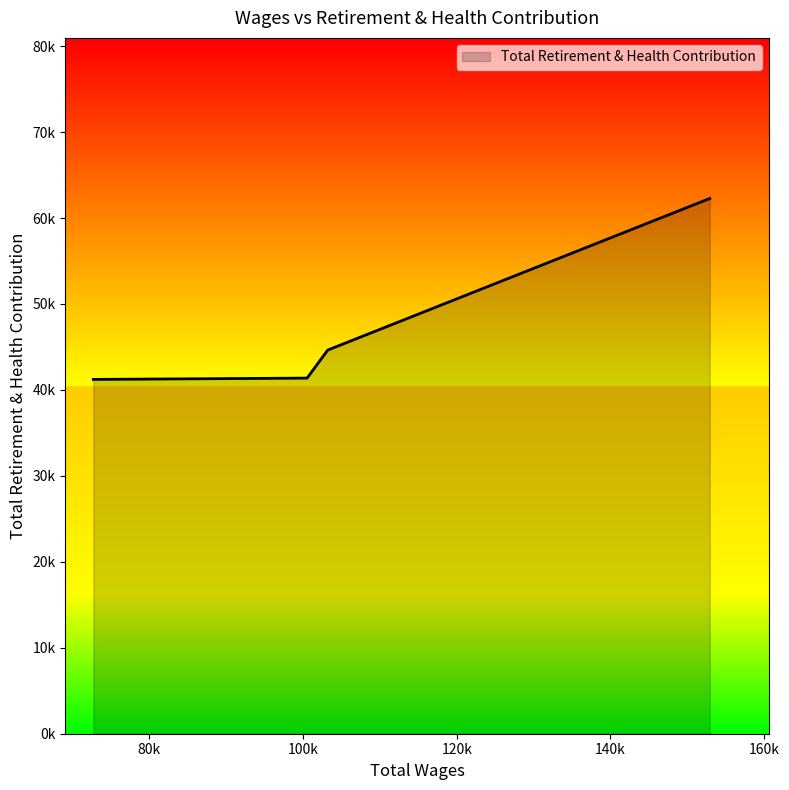

At which label does the data first exceed 44636?

152938.0